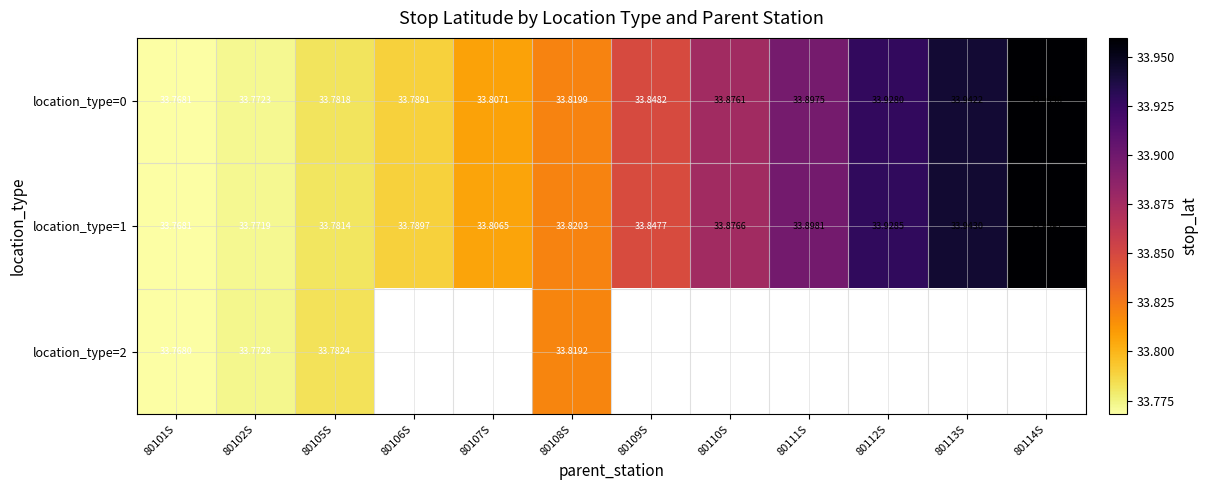

The value of location_type=0 at 80111S is 33.9. True or false?

True